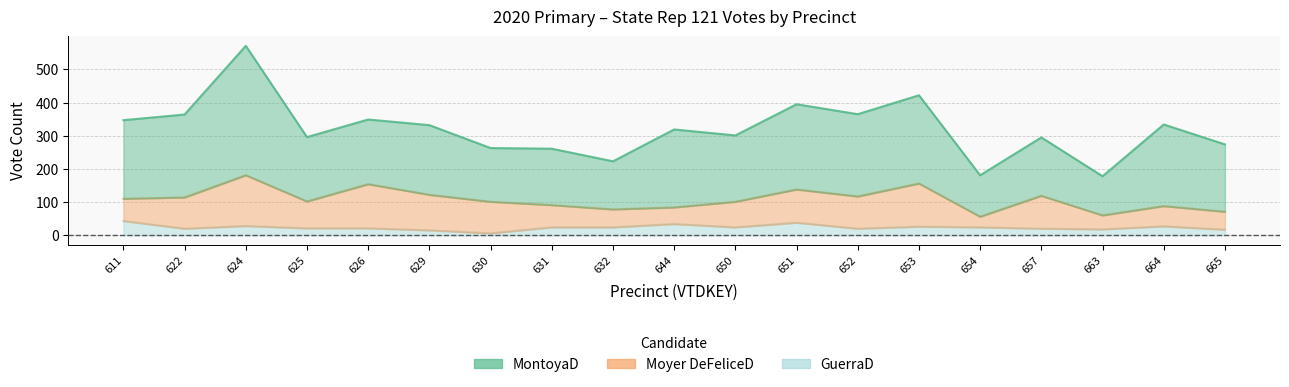

What is the value of the MontoyaD point at the 10th from the left?

235